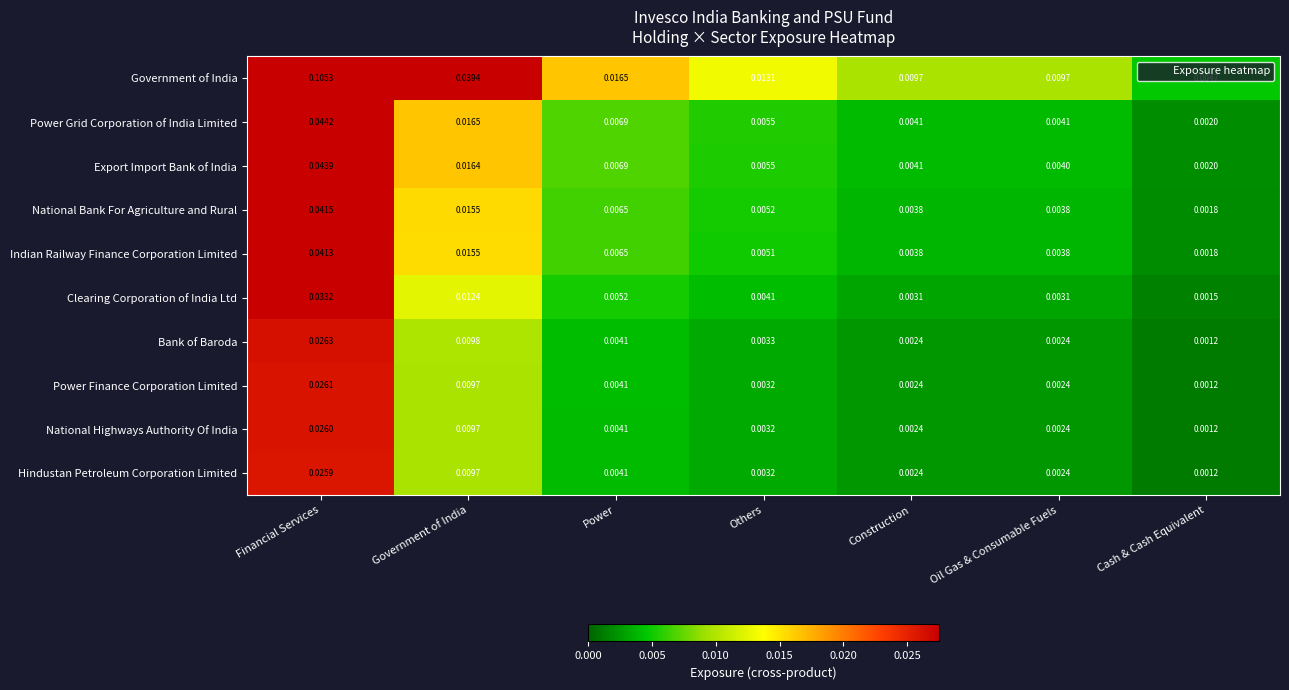

Where is Hindustan Petroleum Corporation Limited nearest to the value 0?

Cash & Cash Equivalent